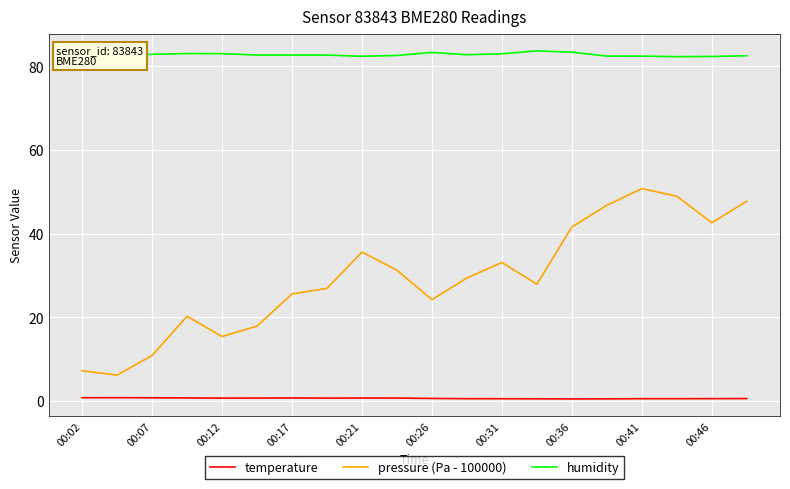

True or false: pressure (Pa - 100000) and temperature cross at least once.

False